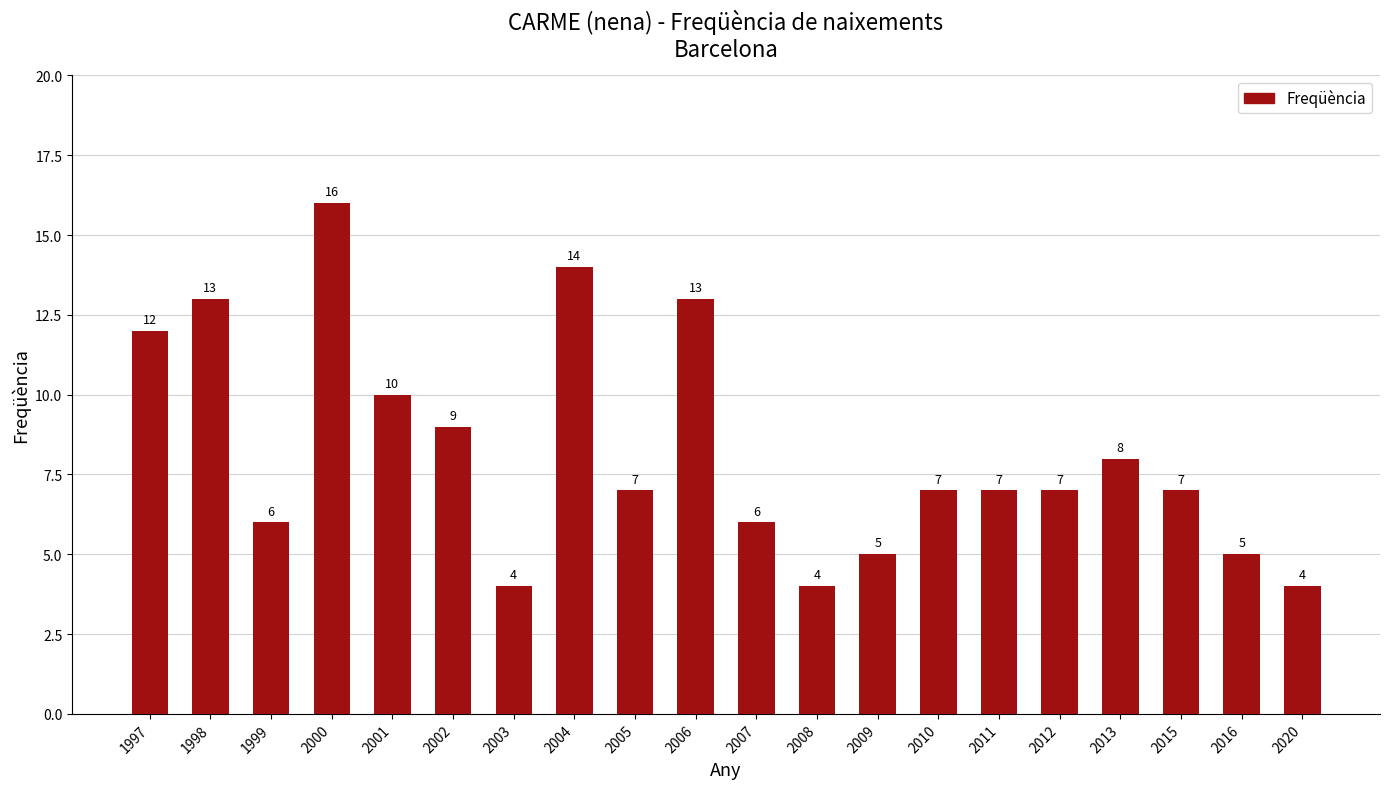

What is the greatest value displayed?

16